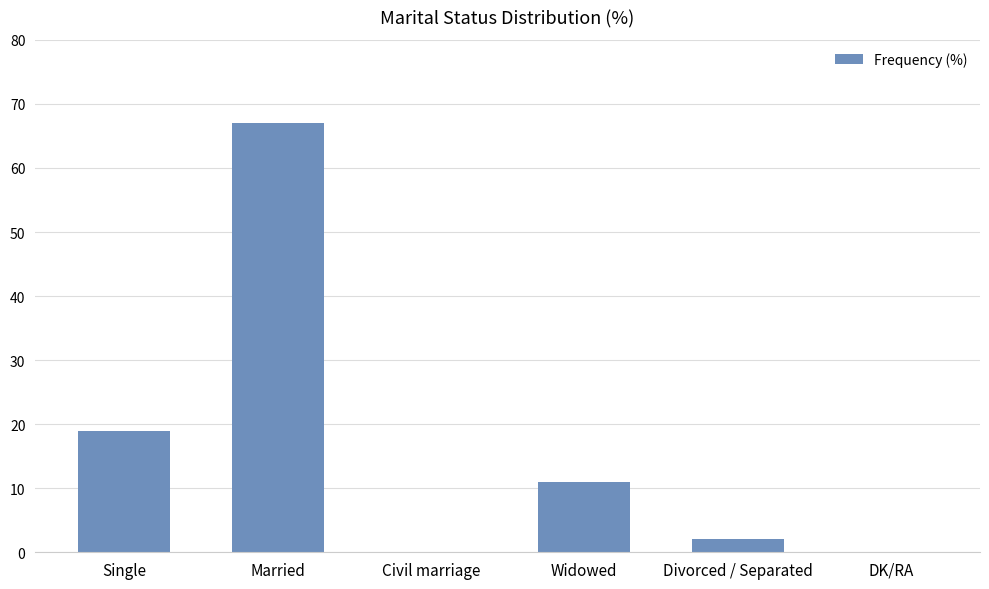

What is the sum of all values?

99